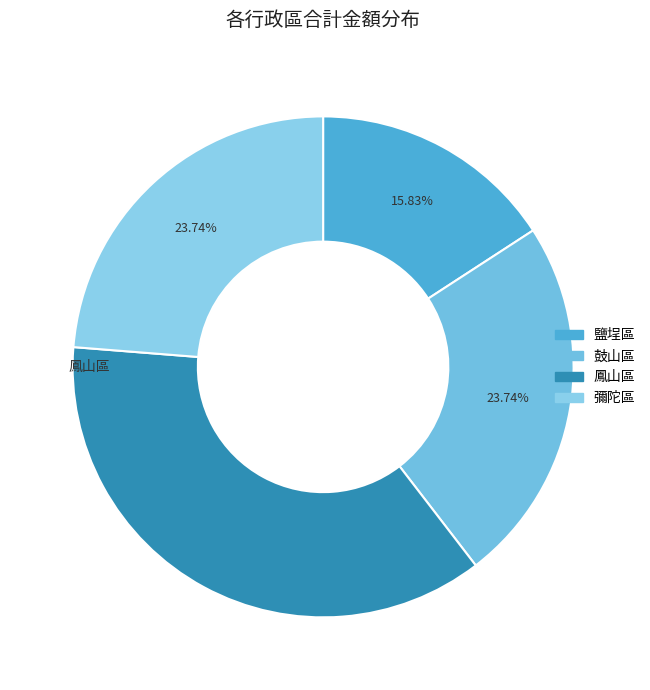

To the nearest percent, what is the difference between the largest and smallest slice percentages?

21%